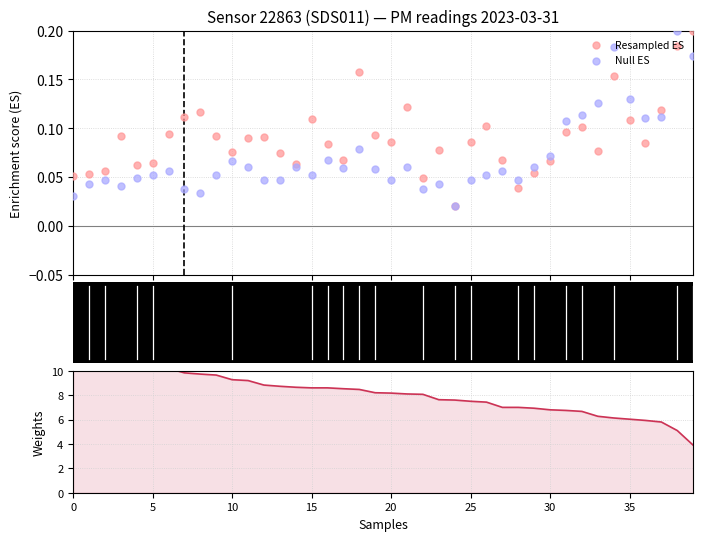

Is the value of Resampled ES at 13 greater than the value of P1 (sorted) at 22?

No